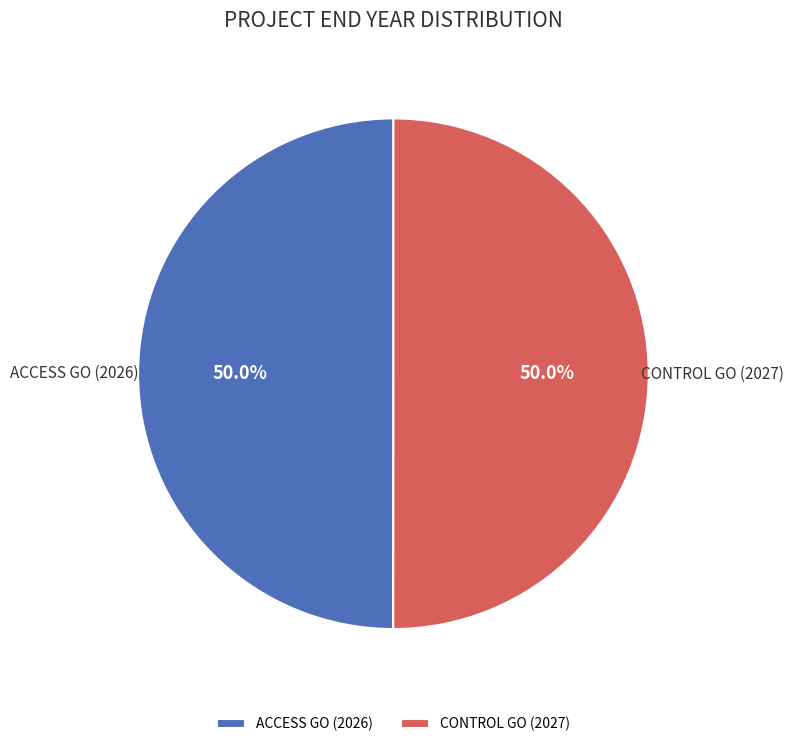

Do ACCESS GO (2026) and CONTROL GO (2027) together represent more than half of the pie?

Yes